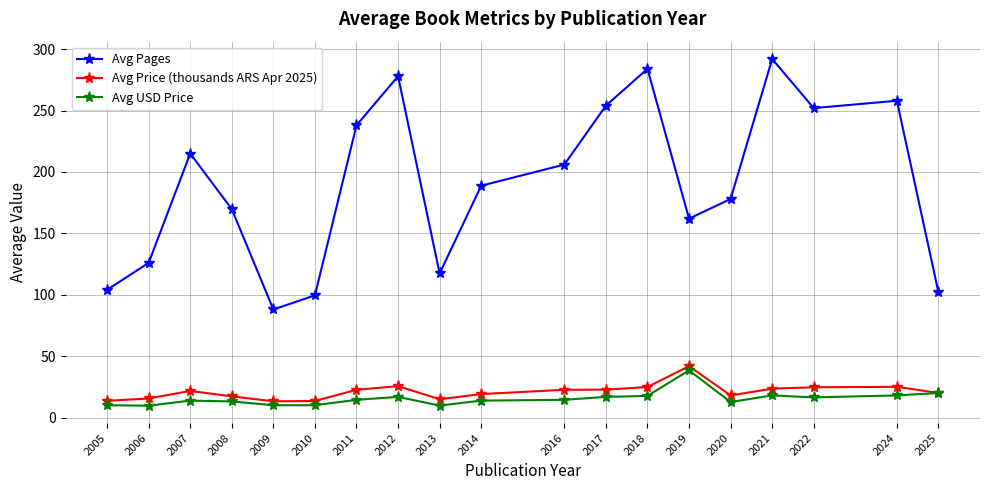

What is the difference between the highest and lowest values at 2017?

237.2